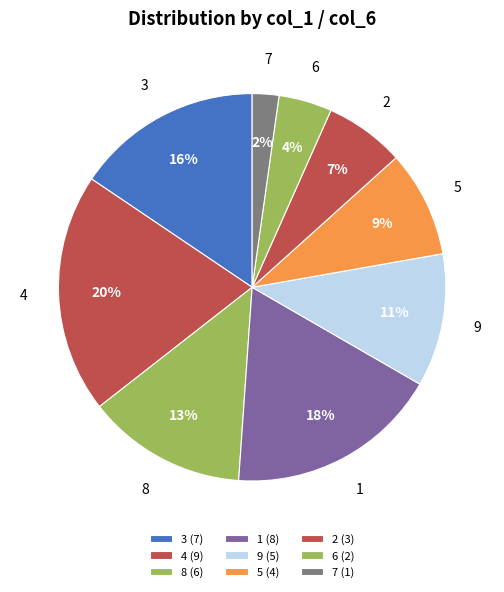

What percentage is the 6 slice, to the nearest percent?

4%